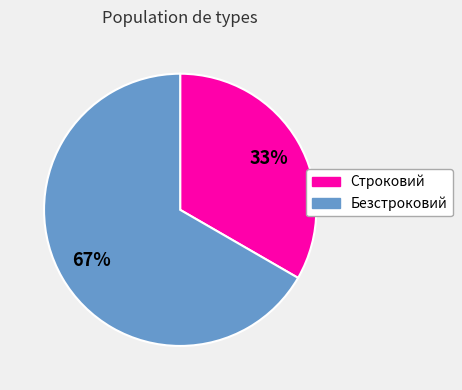

Count the number of slices in the pie.

2